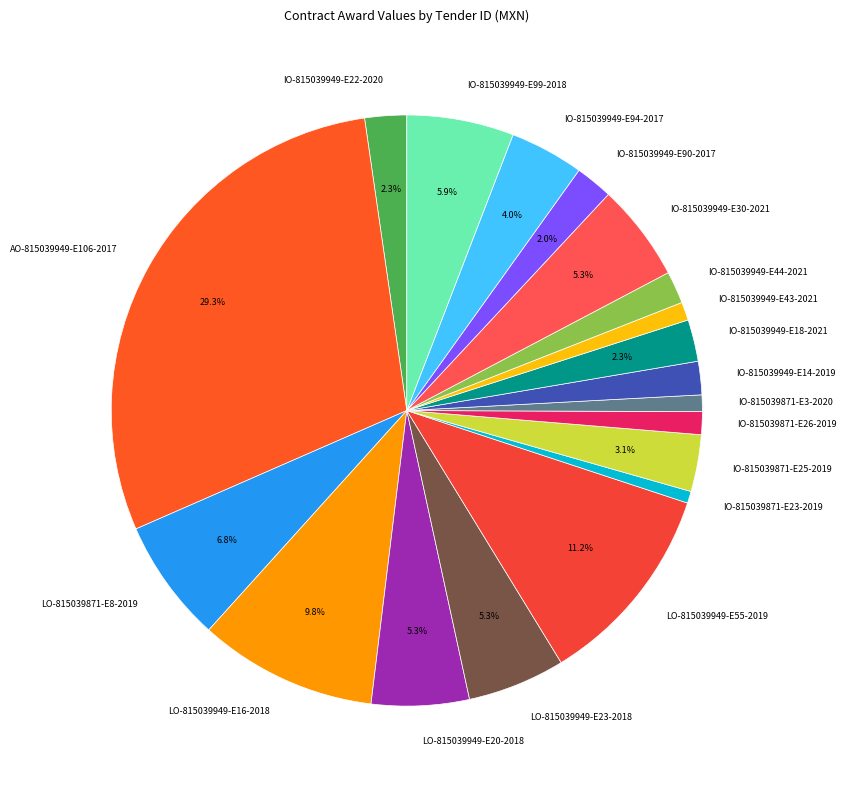

What is the largest slice in the pie chart?

AO-815039949-E106-2017